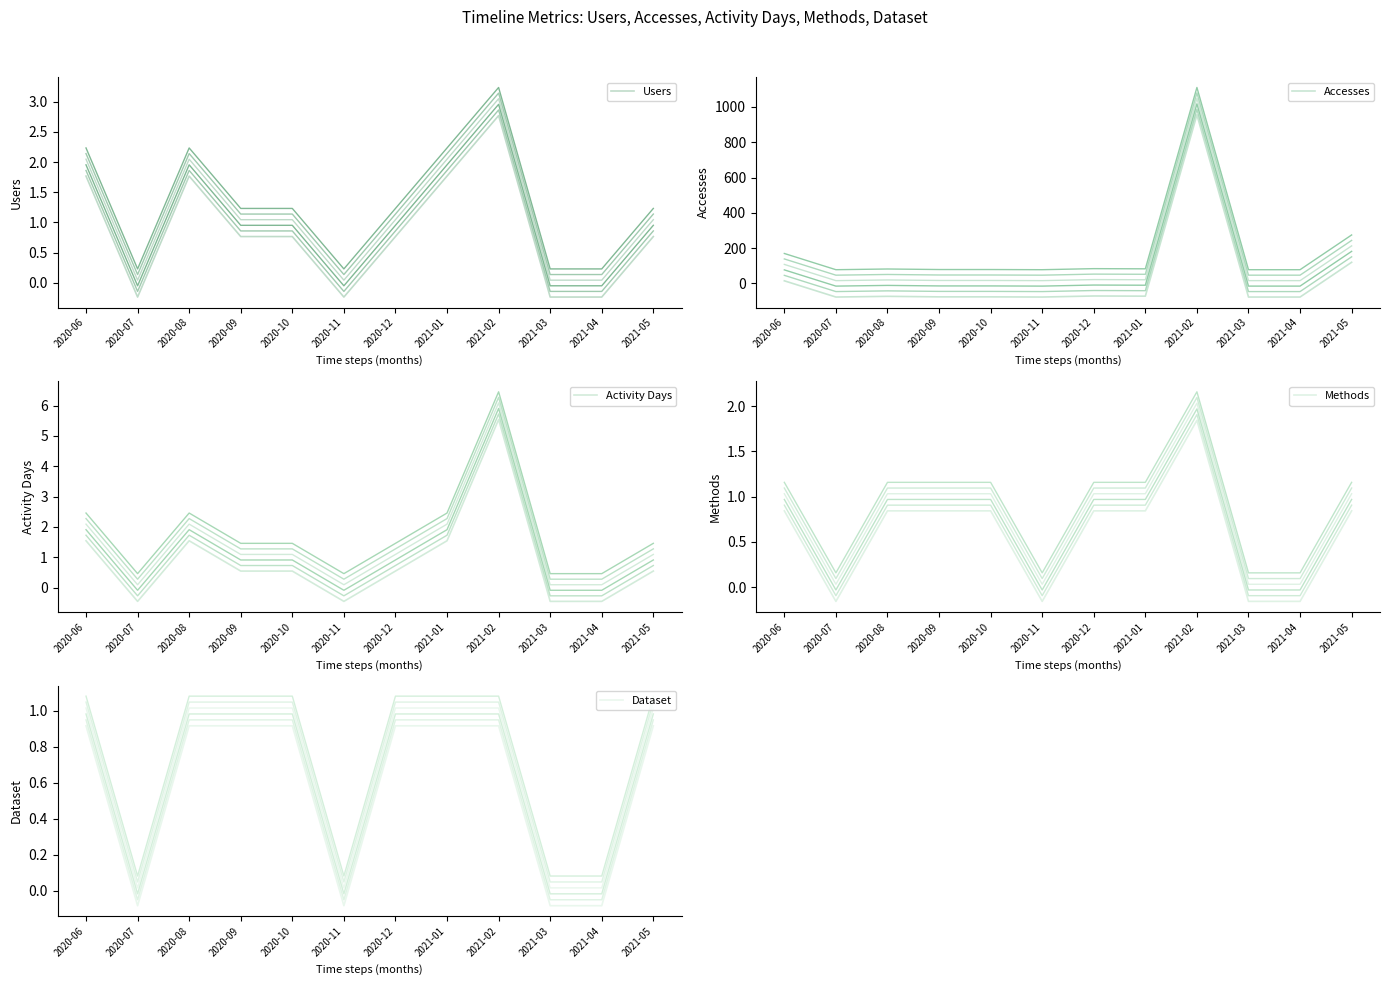

How many times do Accesses and Users cross each other?

4